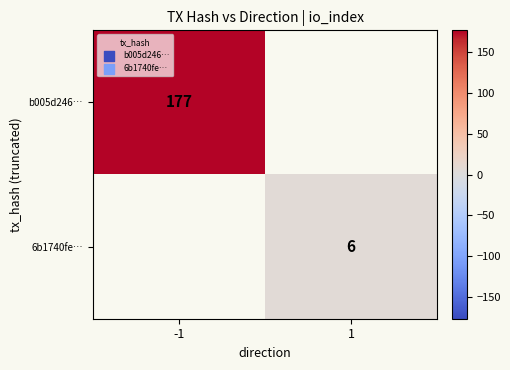

The b005d246… series shows 43 at -1. True or false?

False